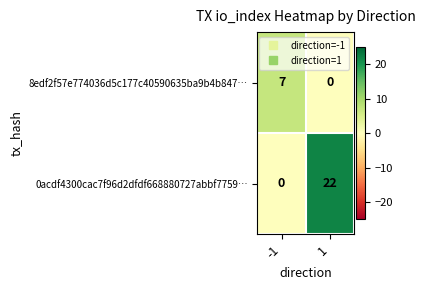

Rank the categories by 8edf2f57e774036d5c177c40590635ba9b4b847… value from lowest to highest.

1, -1